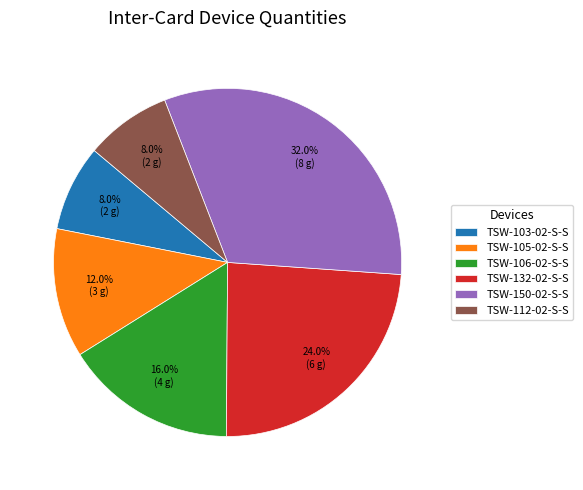

To the nearest percent, what is the combined percentage of TSW-132-02-S-S and TSW-106-02-S-S?

40%